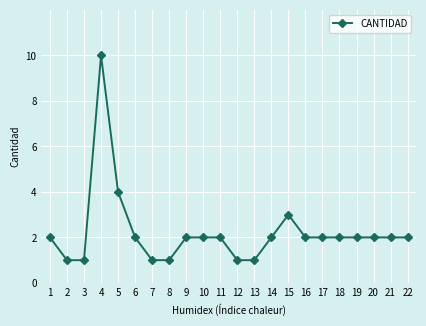

What is the value of the 21st point from the left?

2